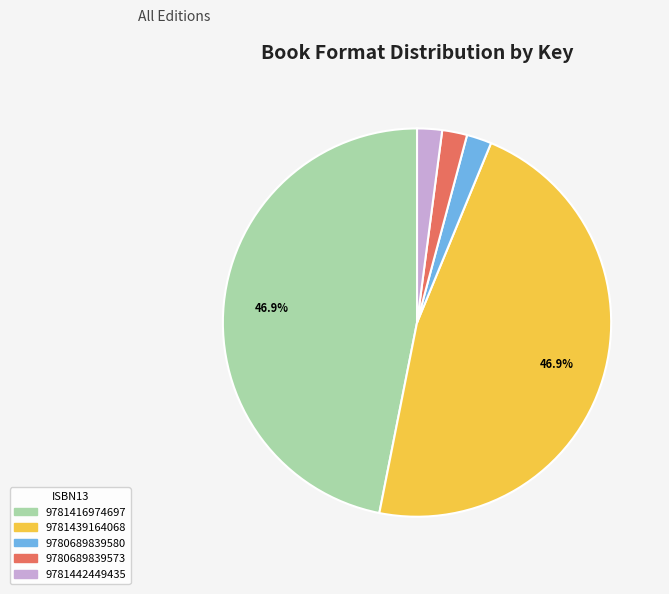

Does 9781416974697 represent more than half of the total?

No